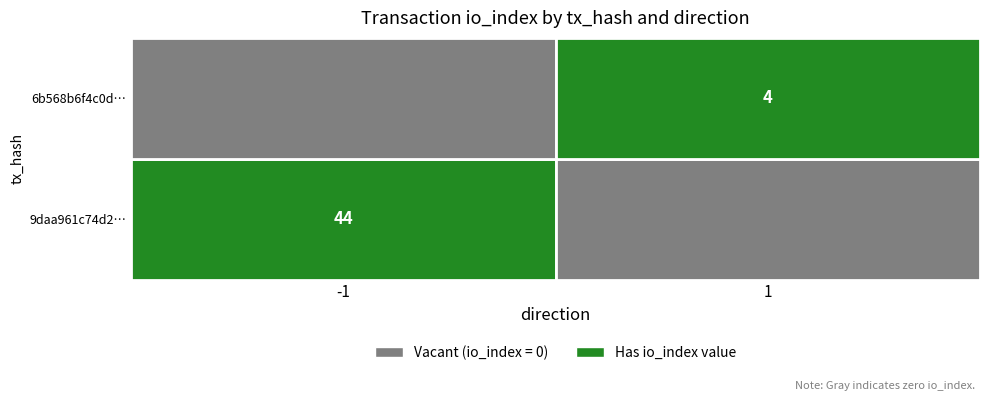

What is the highest value of the 6b568b6f4c0d… series?

4